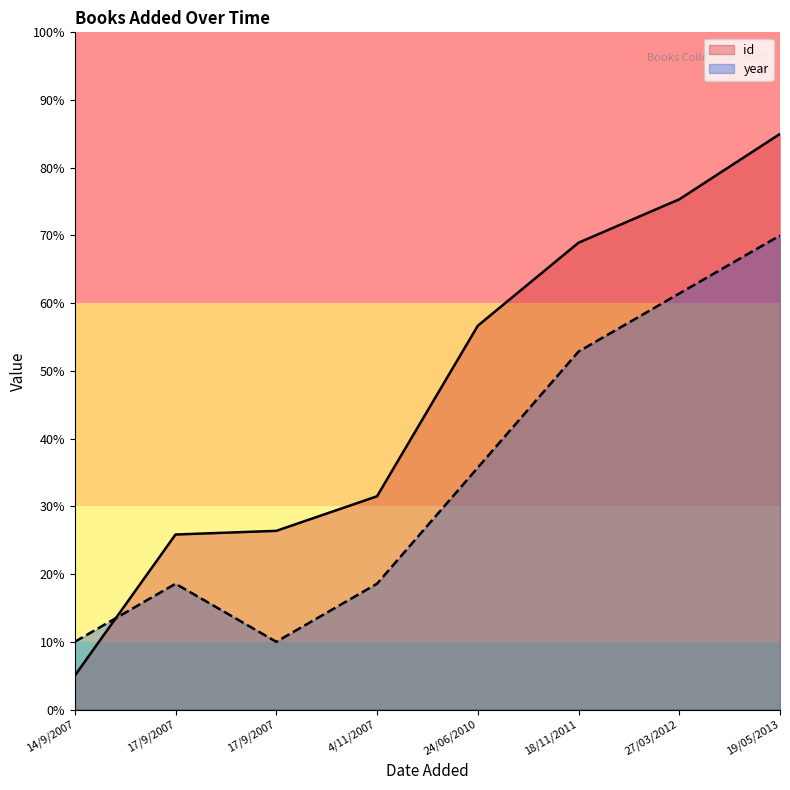

Which series has the largest total across all categories?

id